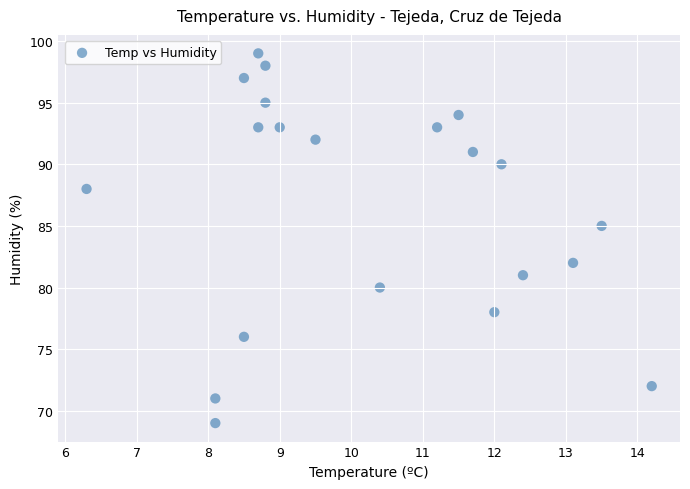

What is the range of Y values (max minus min)?

30